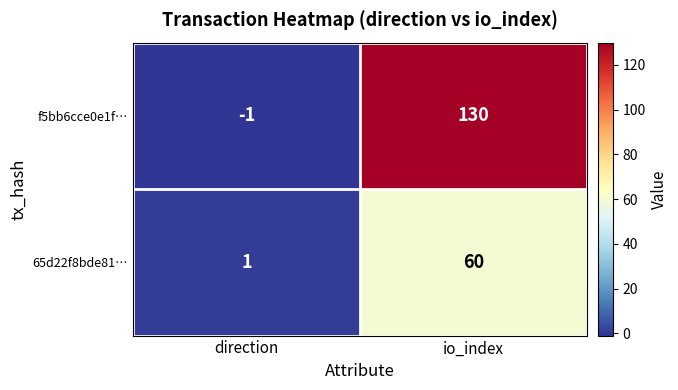

At which label is f5bb6cce0e1f… closest to 64?

direction